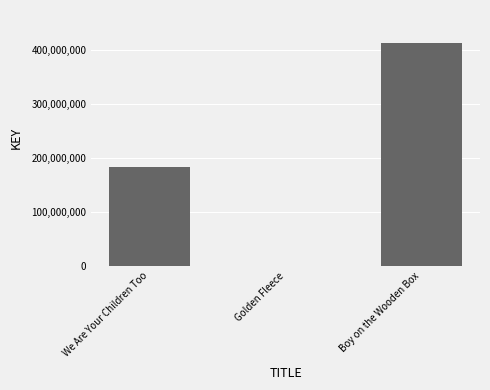

Approximately how many times larger is the value at Boy on the Wooden Box compared to Golden Fleece?

1324.6